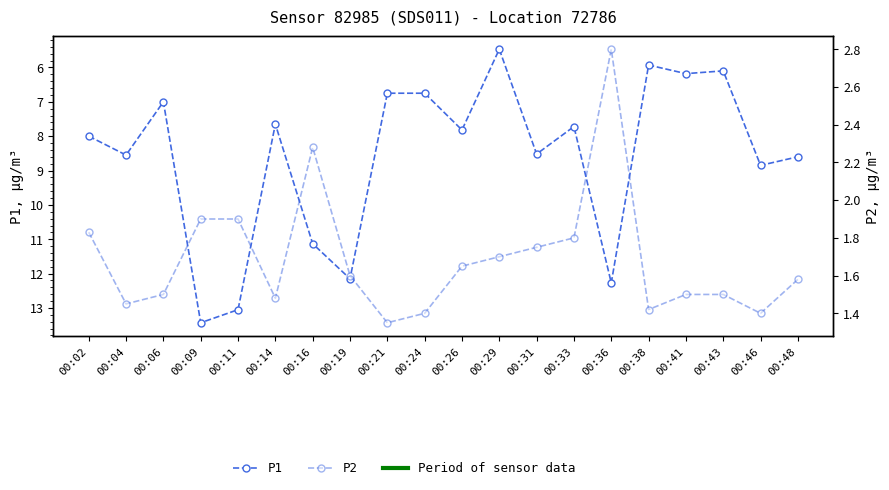

At which category does P2 reach its first local peak?

00:16